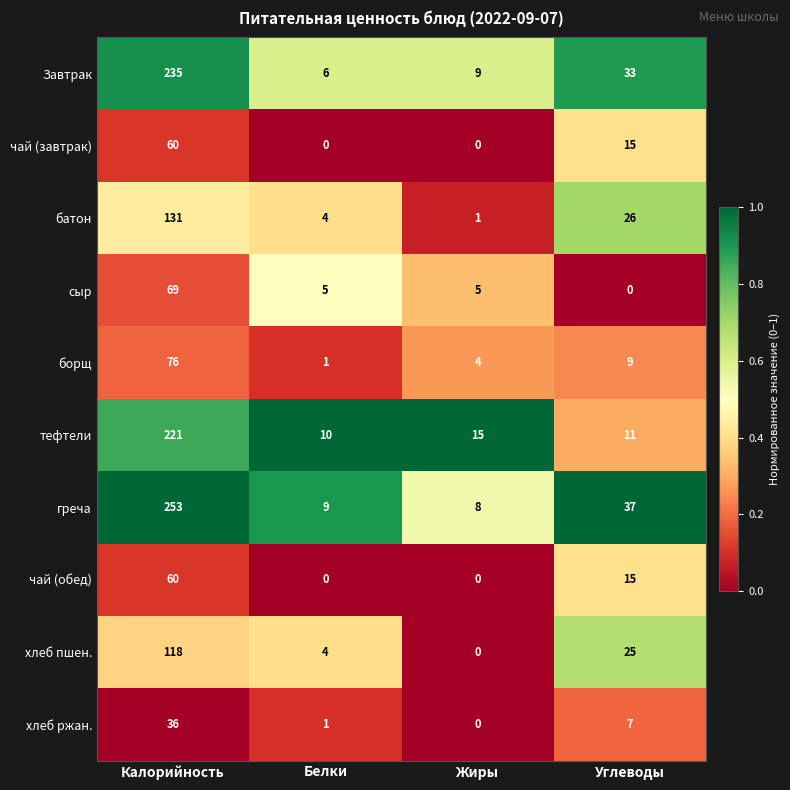

Where does the чай (завтрак) series first go above 15?

Калорийность